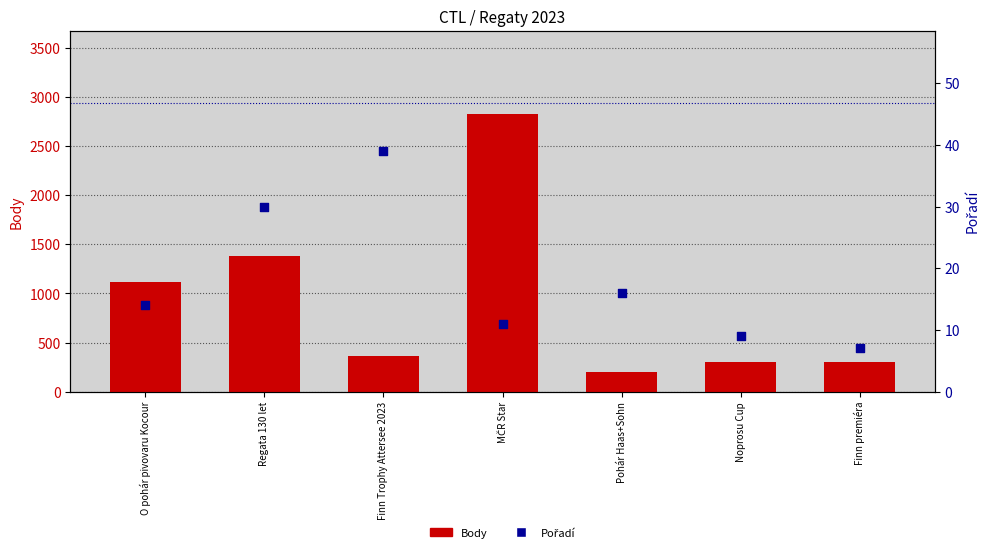

Which series contains the highest Y value?

Body